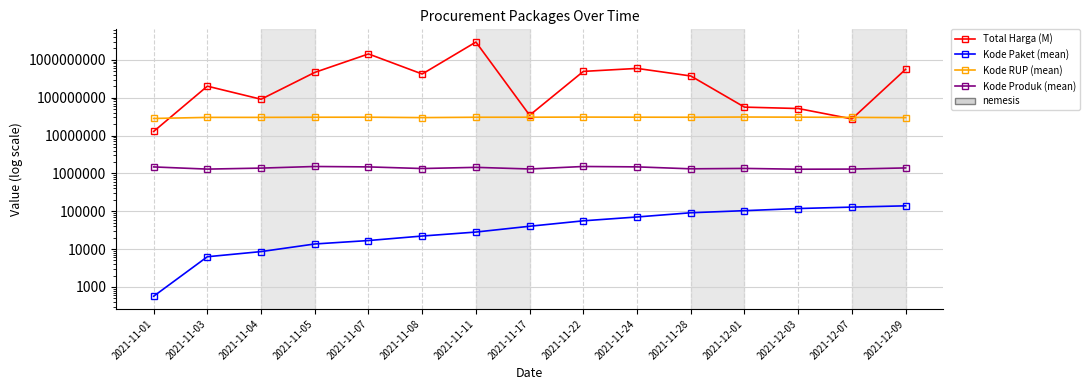

What is the label of the 5th point from the left?

2021-11-07